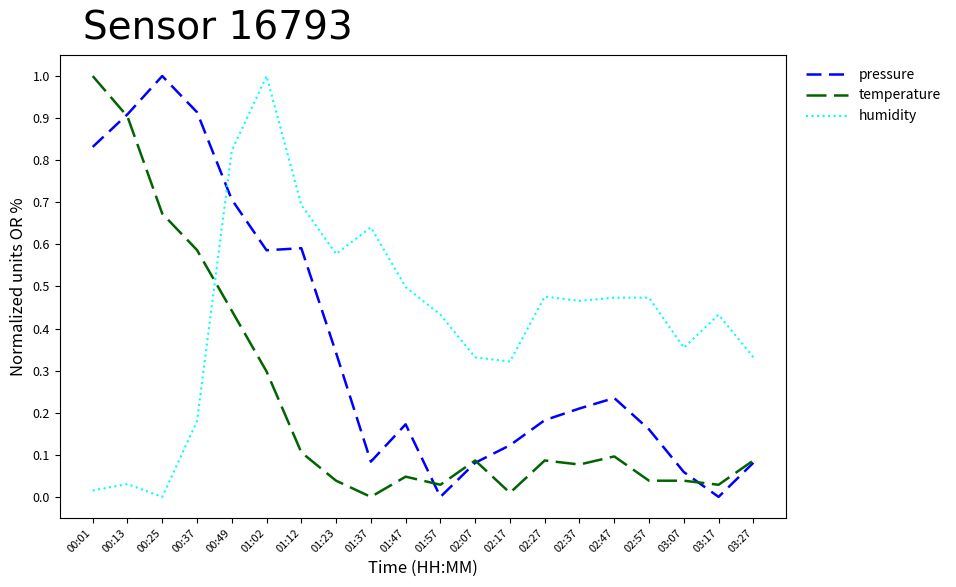

At which category is the sum across all series the highest?

00:49